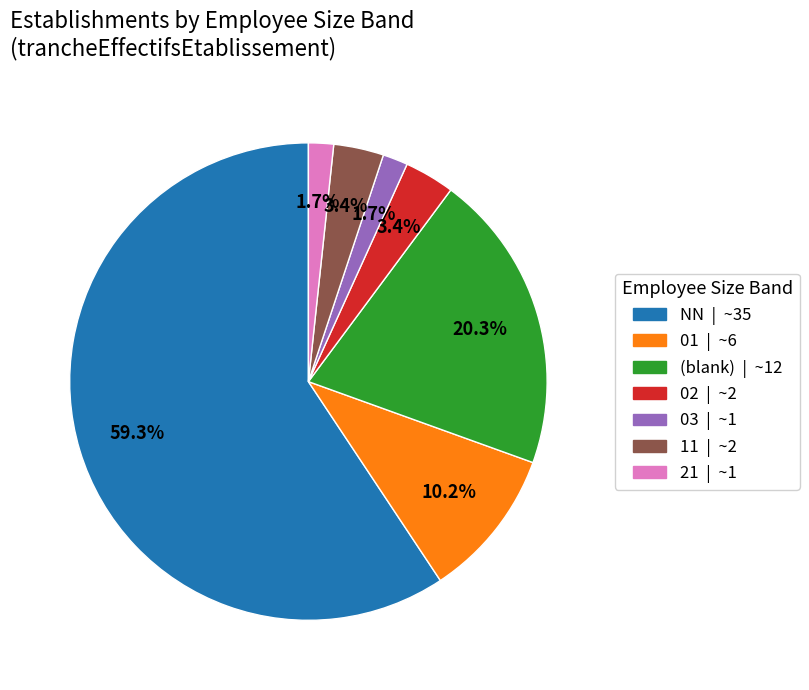

Is there any slice that represents more than half of the pie?

Yes